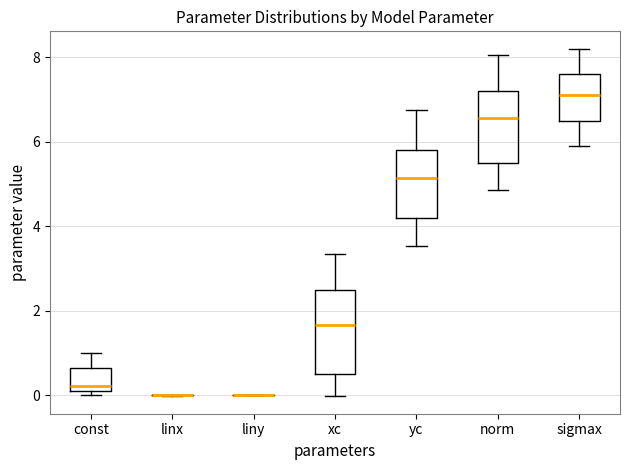

Reading left to right, read every box against the y-axis: the position of its median line, the range the box covers, and the ends of its whiskers. The values are not printed on the chart, so give them approximately, as read against the axis.

const: median 0.2, box 0.0 to 0.6, whiskers 0.0 (just below the box's lower edge) to 1.0
linx: box collapsed to a line at 0.0, whiskers 0.0 to 0.0
liny: box collapsed to a line at 0.0, whiskers 0.0 to 0.0
xc: median 1.6, box 0.6 to 2.6, whiskers 0.0 to 3.4
yc: median 5.2, box 4.2 to 5.8, whiskers 3.6 to 6.8
norm: median 6.6, box 5.6 to 7.2, whiskers 4.8 to 8.0
sigmax: median 7.2, box 6.6 to 7.6, whiskers 6.0 to 8.2